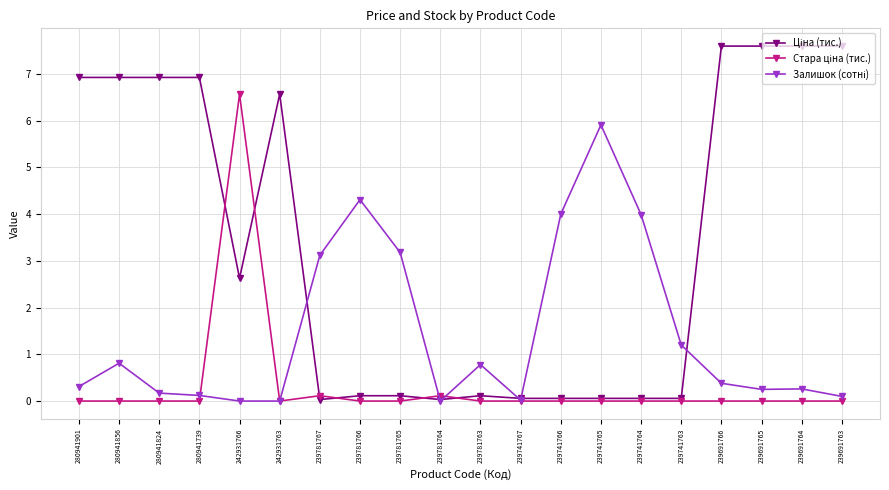

What is the spread (max minus min) of values at 280941824?

6.9